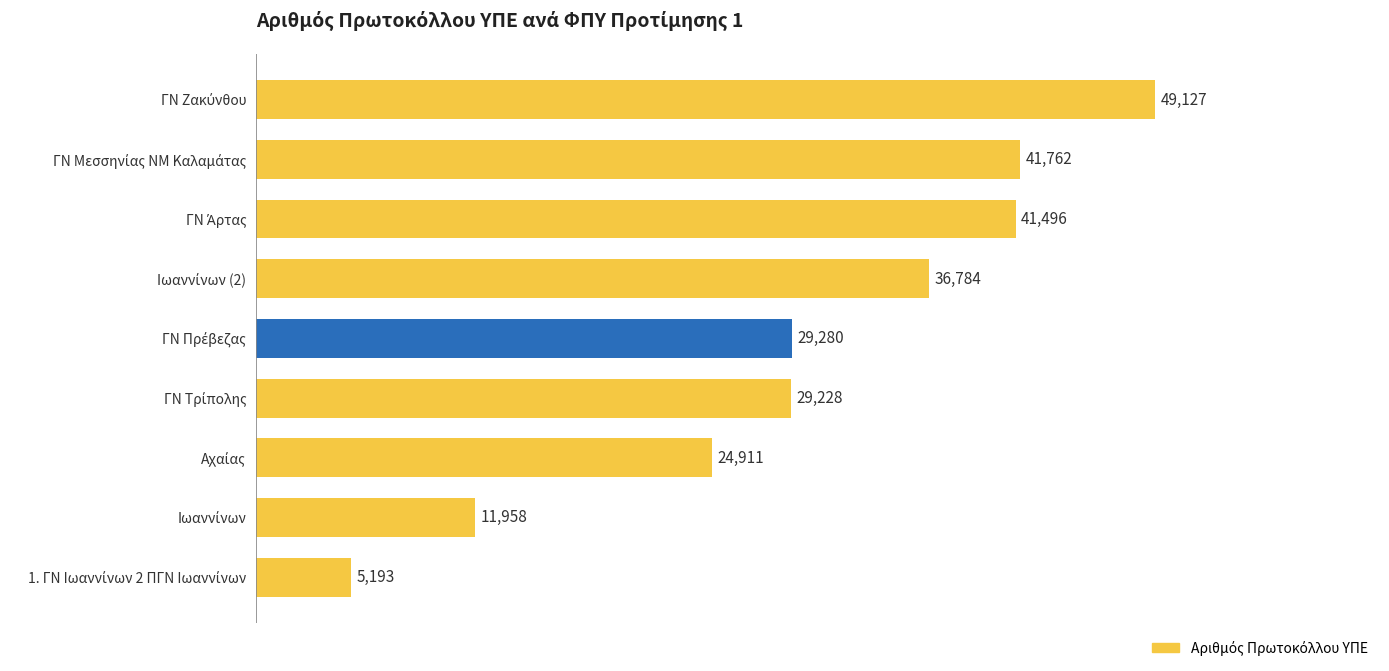

Reading bottom to top, transcribe all the data shown in this chart.

5193	11958	24911	29228	29280	36784	41496	41762	49127